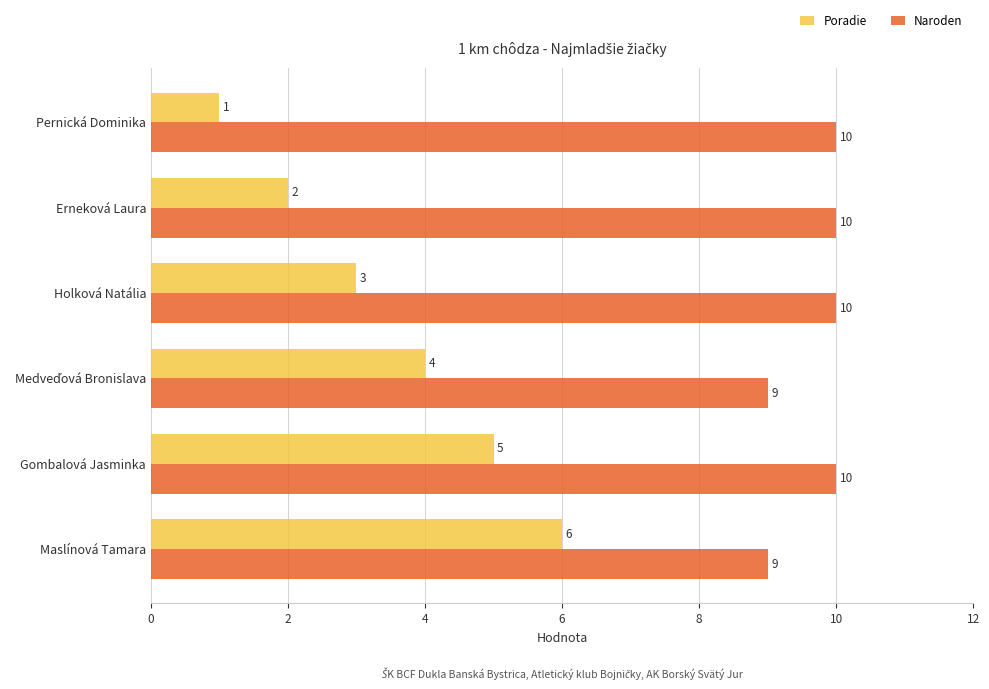

Is it true that Poradie equals 6 at Maslínová Tamara?

True